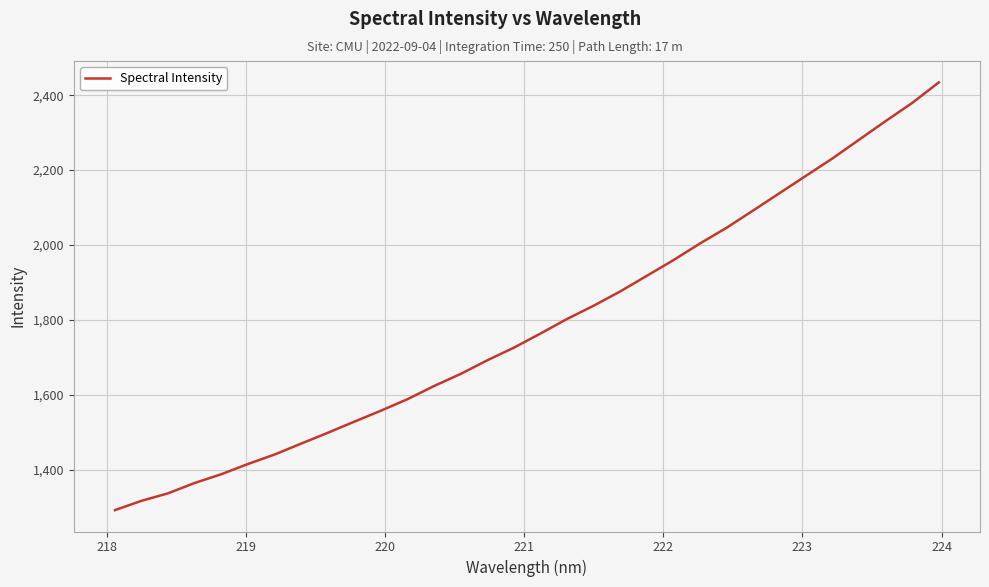

Is this an area chart (filled region under the line)?

No